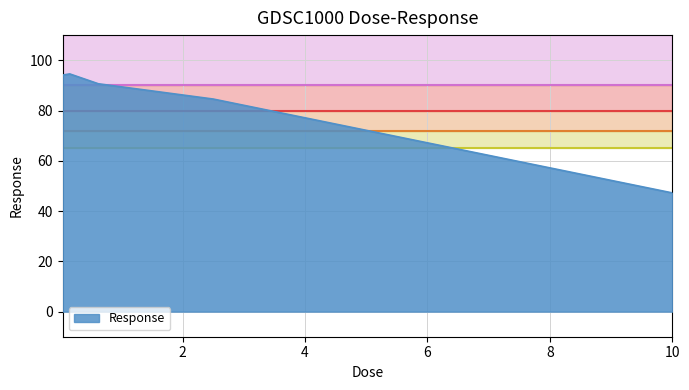

What is the minimum value shown in the chart?

47.2